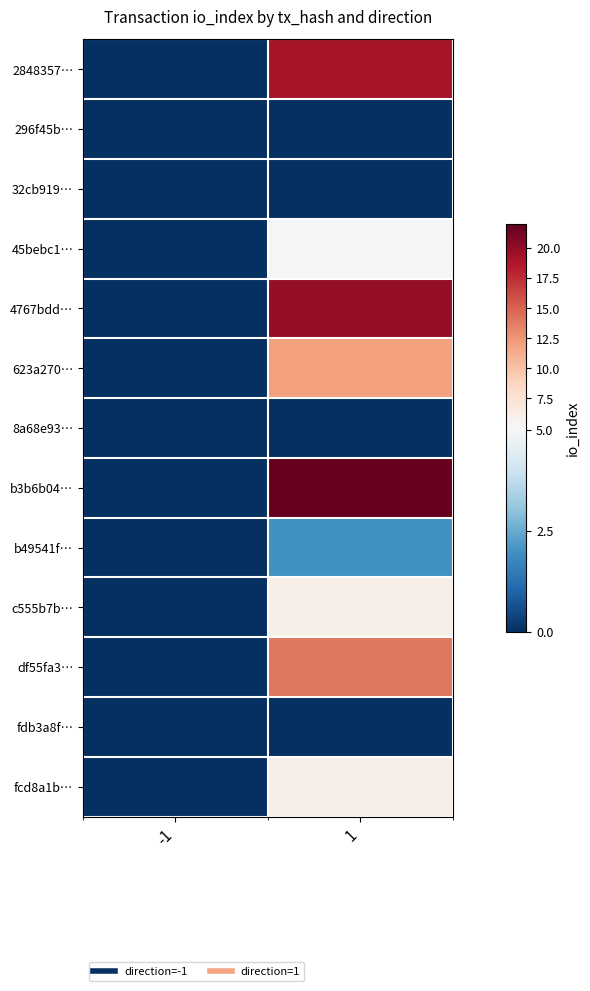

Which series has the widest spread of values?

b3b6b04…